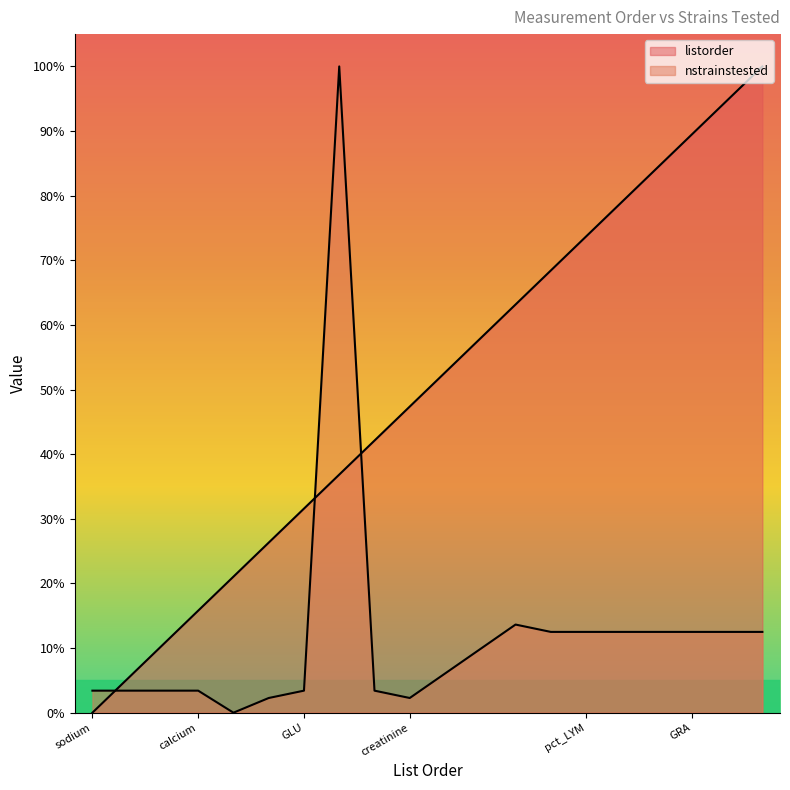

Between which two adjacent categories do listorder and nstrainstested first intersect?

sodium and potassium